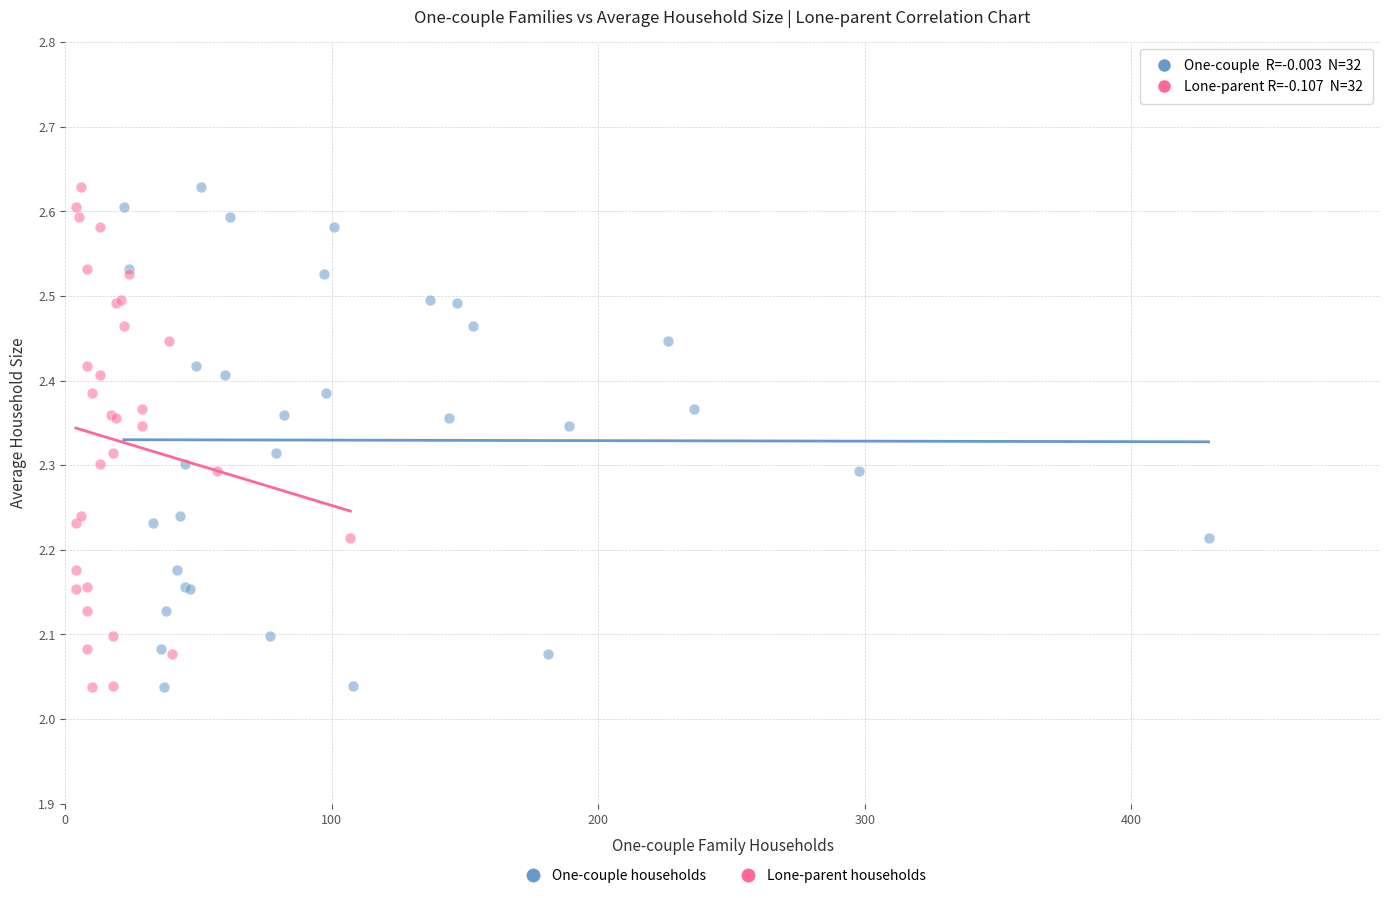

What are all the series names shown in the legend?

One-couple households, Lone-parent households